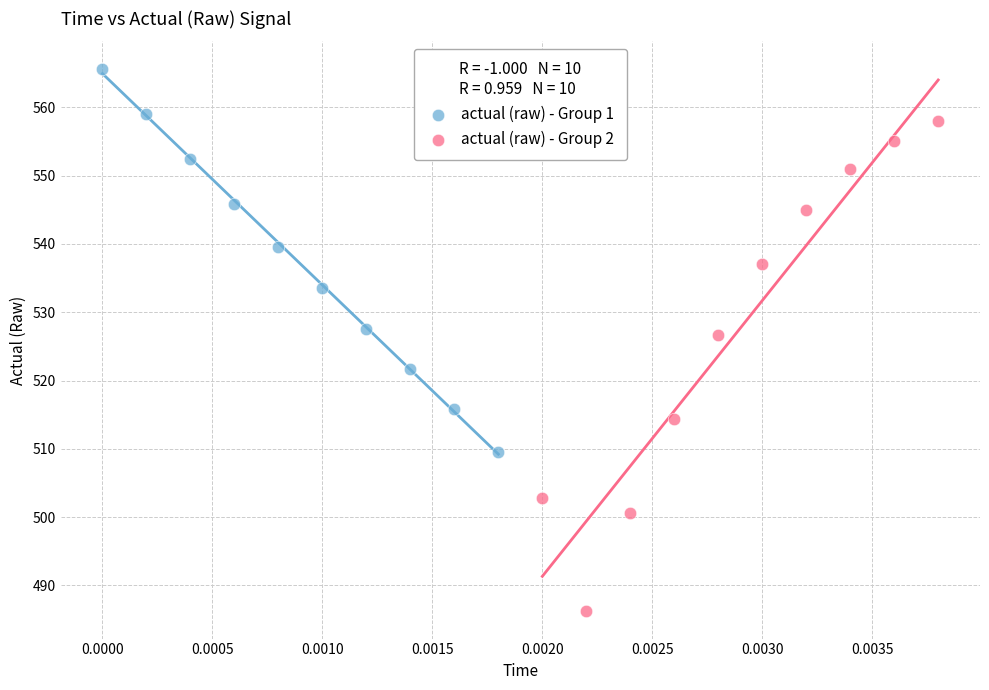

Which series has the largest Y range (max minus min)?

actual (raw) - Group 2